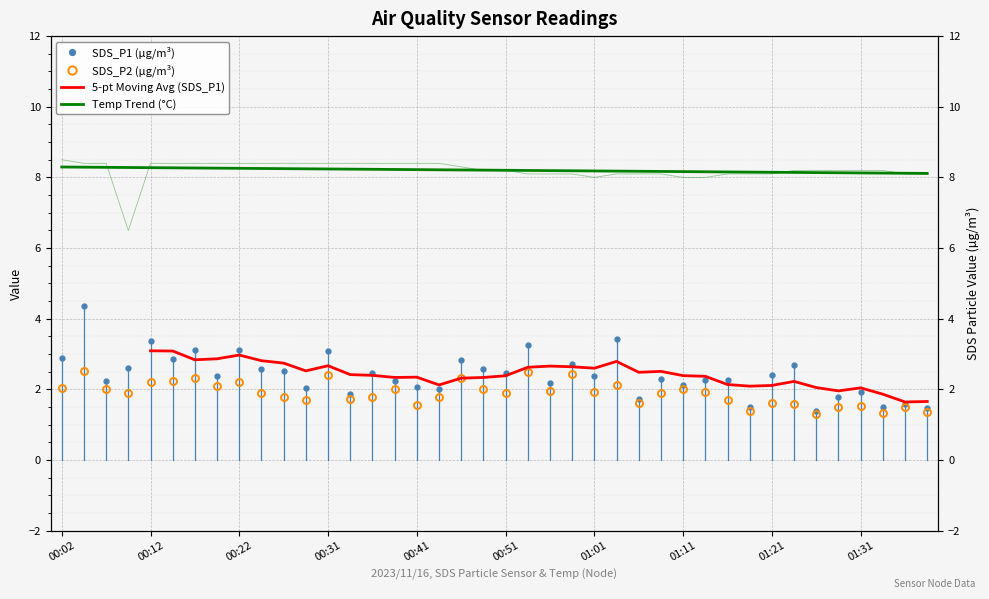

True or false: SDS_P2 and Temp intersect in this chart.

False